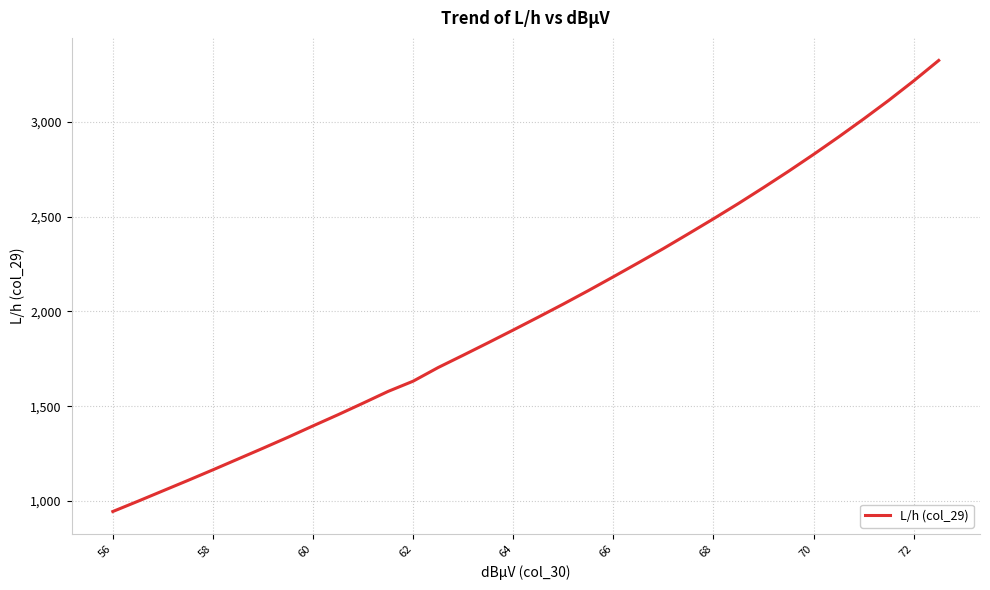

What is the difference between the maximum and minimum values?

2381